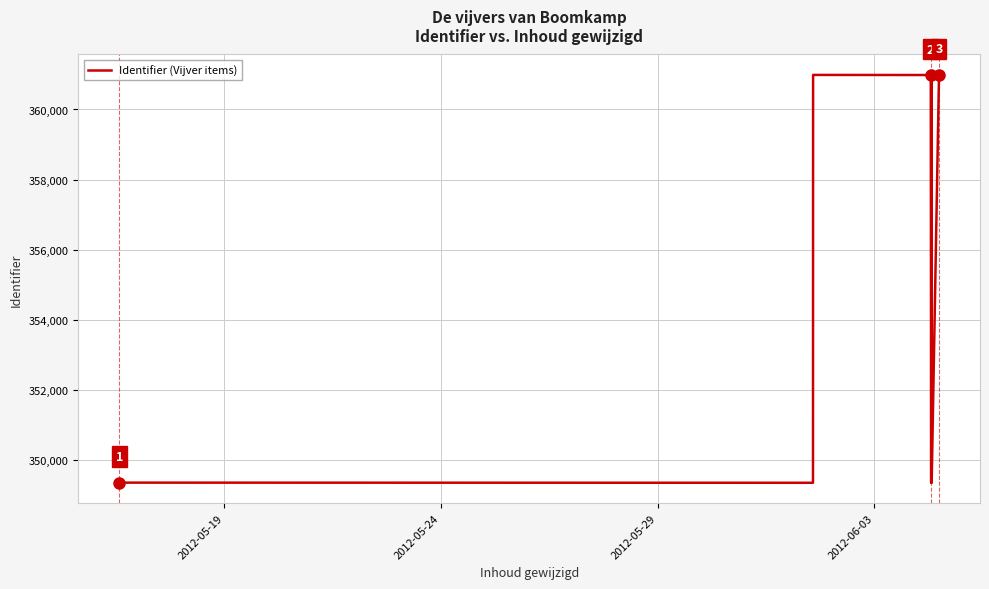

Does the chart have visible grid lines?

Yes